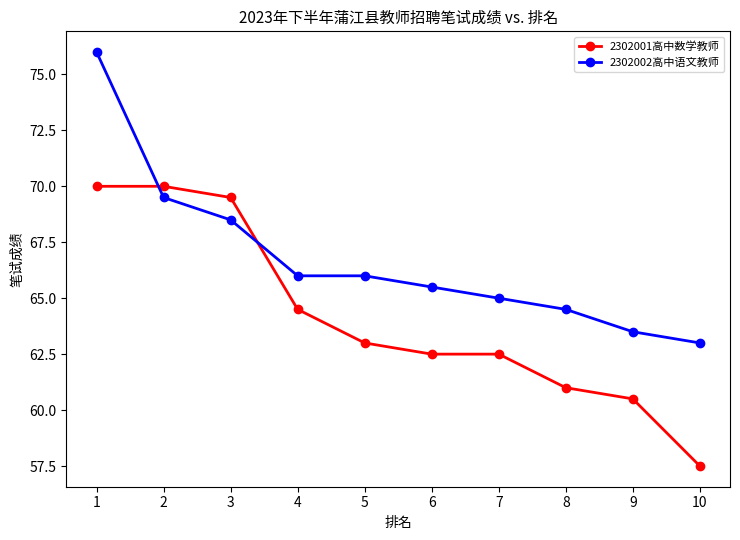

True or false: 2302002高中语文教师 has a value of 63.5 at 9.

True